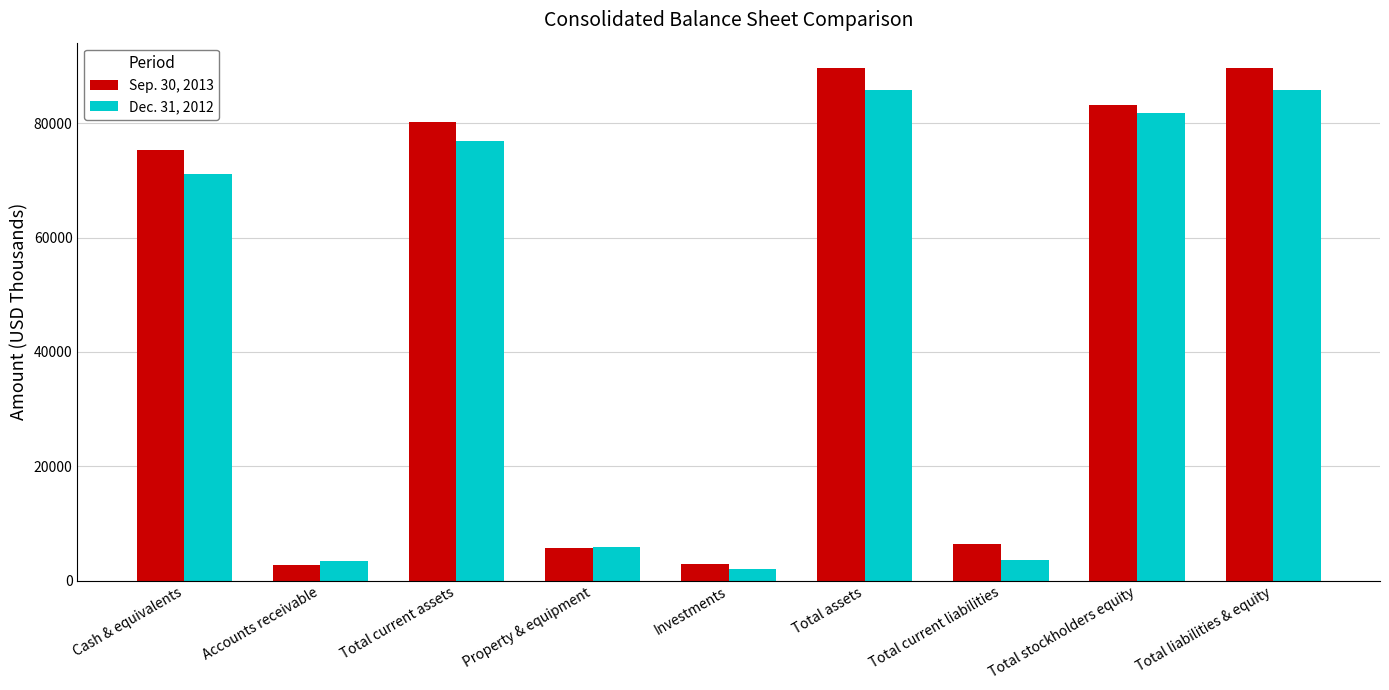

What is the minimum value shown in the chart?

2010